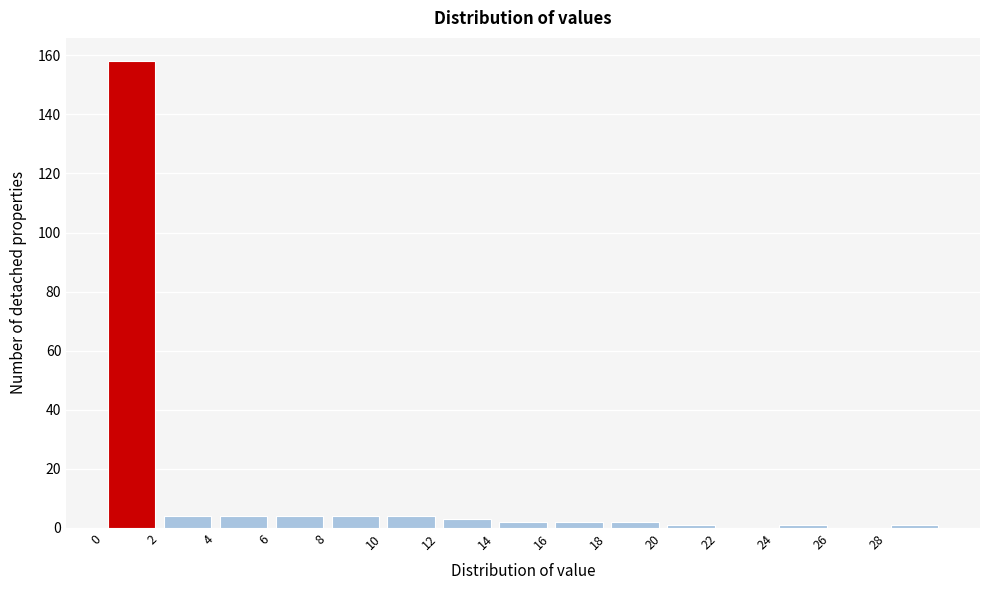

Reading left to right, list every bar in this chart as the range it spans on the x-axis followed by its height. The values are not printed on the chart, so give them approximately, as read against the axis.

0 to 2: 158
2 to 4: 4
4 to 6: 4
6 to 8: 4
8 to 10: 4
10 to 12: 4
12 to 14: 4
14 to 16: 2
16 to 18: 2
18 to 20: 2
20 to 22: under 2
22 to 24: 0
24 to 26: under 2
26 to 28: 0
28 to 30: under 2